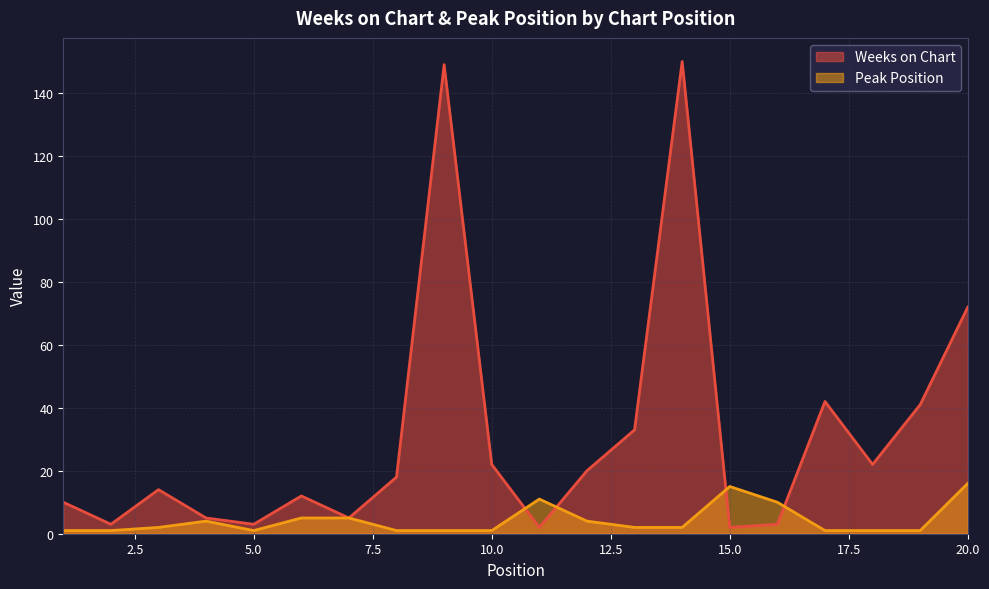

Count the number of categories in the chart.

20